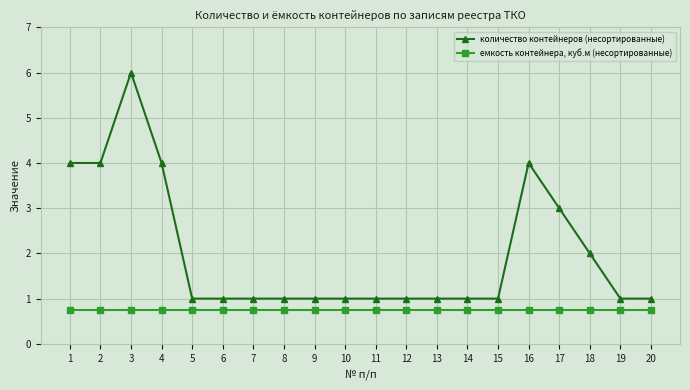

What is the value of the емкость контейнера, куб.м (несортированные) point at the 8th from the left?

0.8